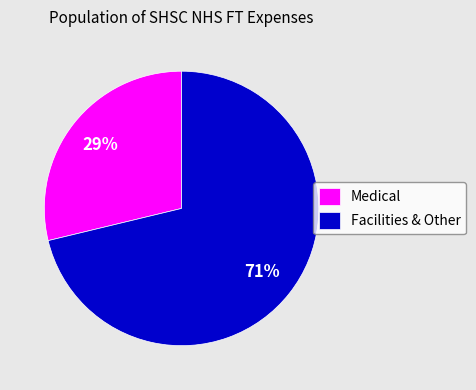

Which slice is the smallest?

Medical